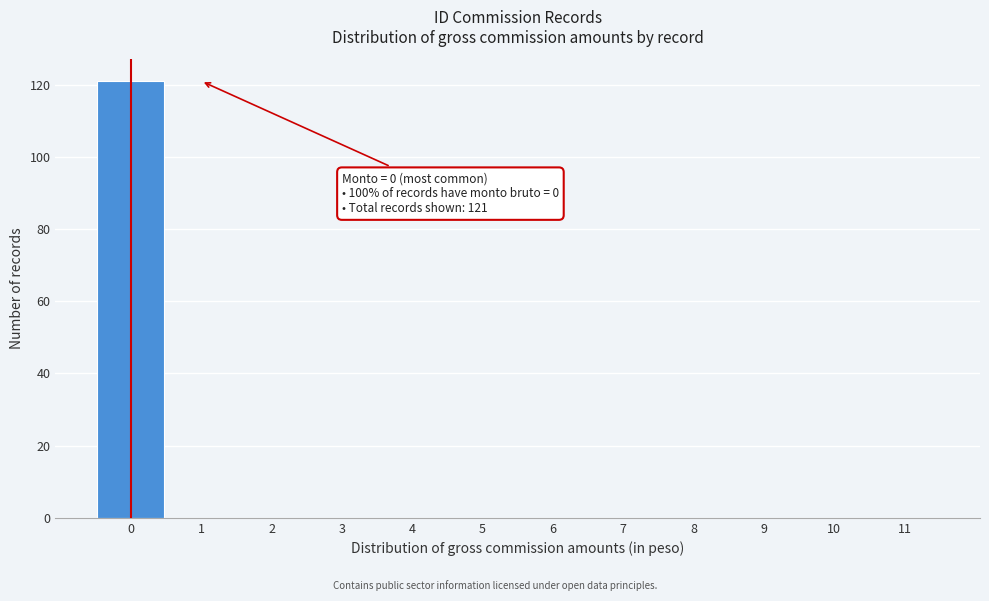

Over which range of the x-axis is the bar tallest?

-0.5 to 0.5